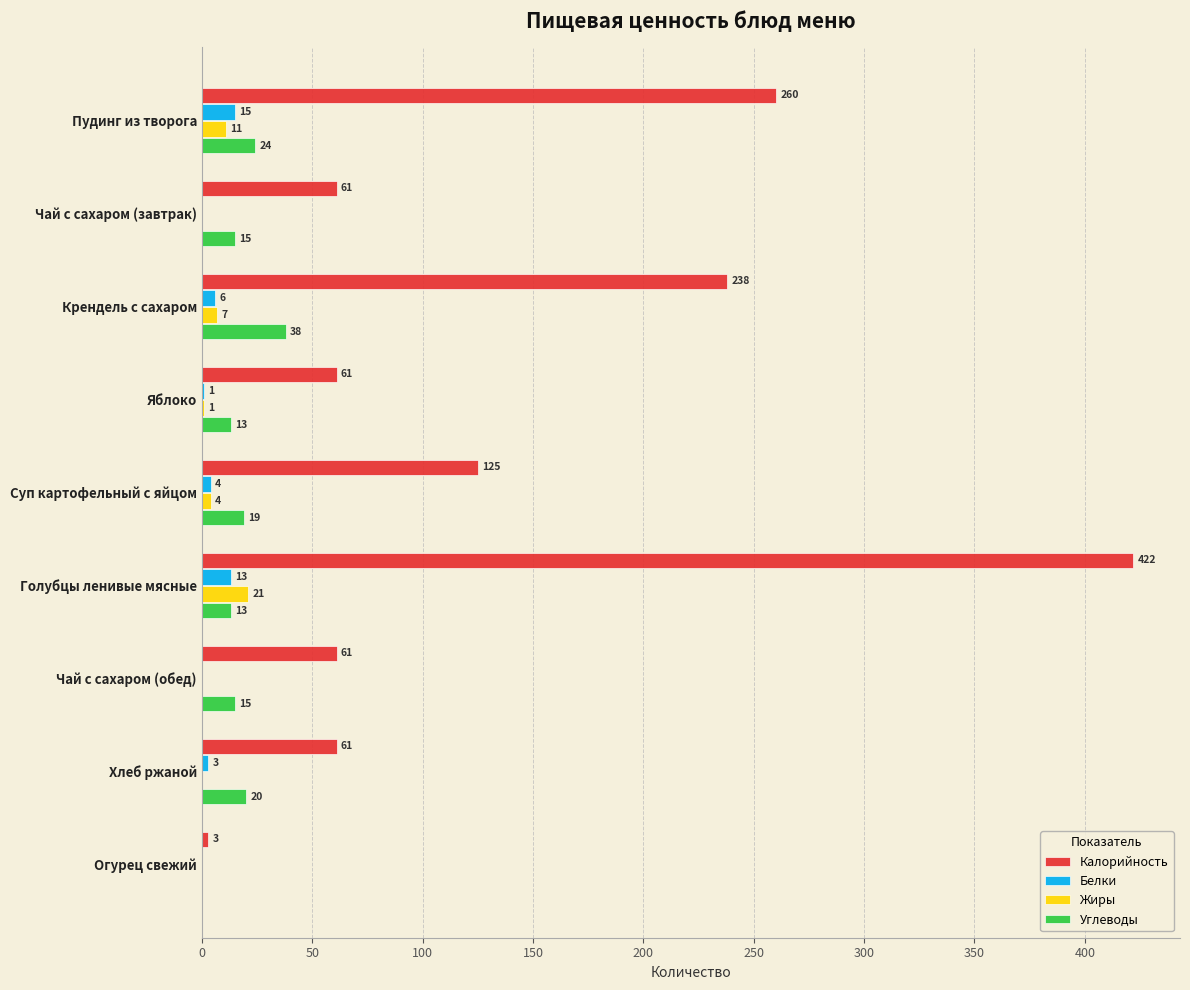

What is the greatest value displayed?

422